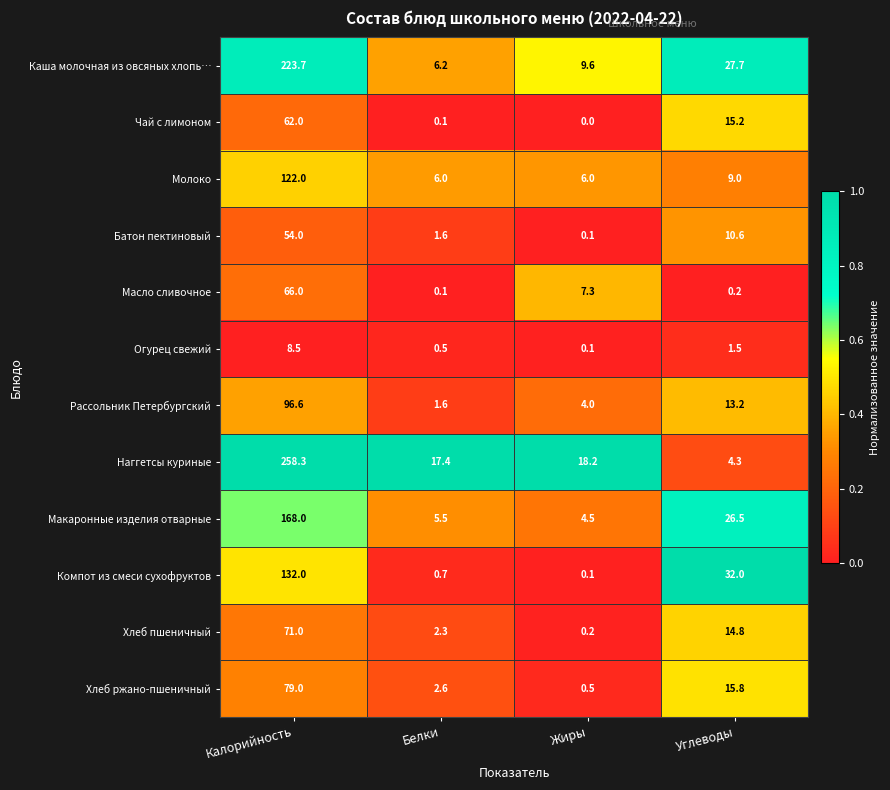

Between Белки and Жиры, which series saw the biggest shift?

Масло сливочное